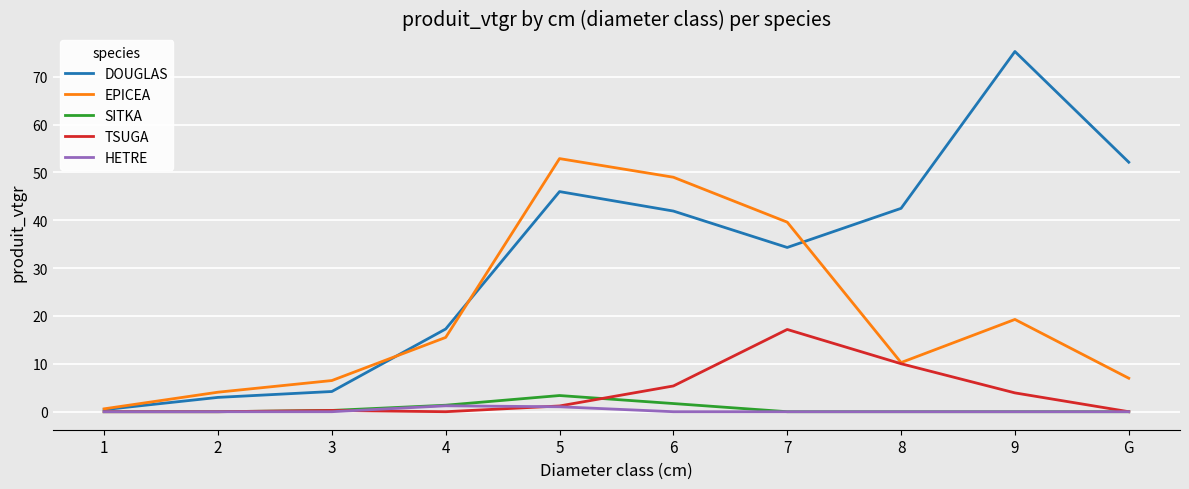

What position from the left is G?

10